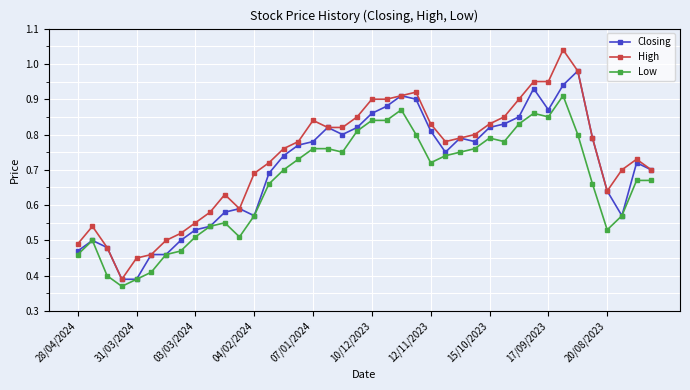

True or false: High has more than 2 interior local peaks.

True